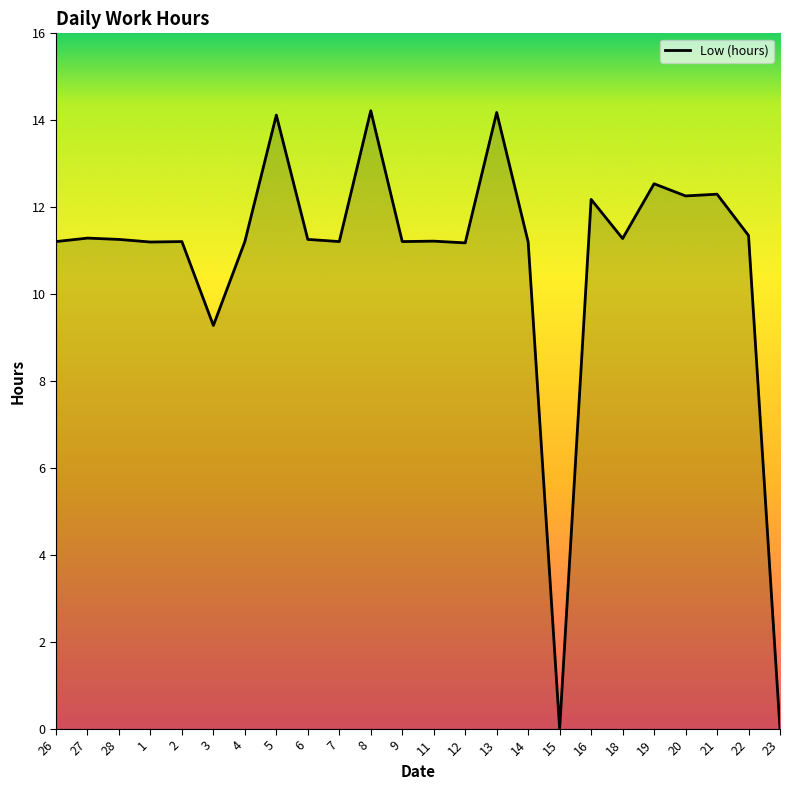

What is the greatest value displayed?

14.2